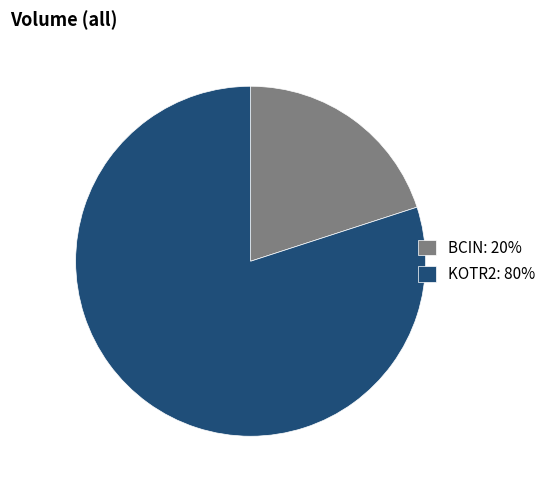

Is there any slice that represents more than half of the pie?

Yes